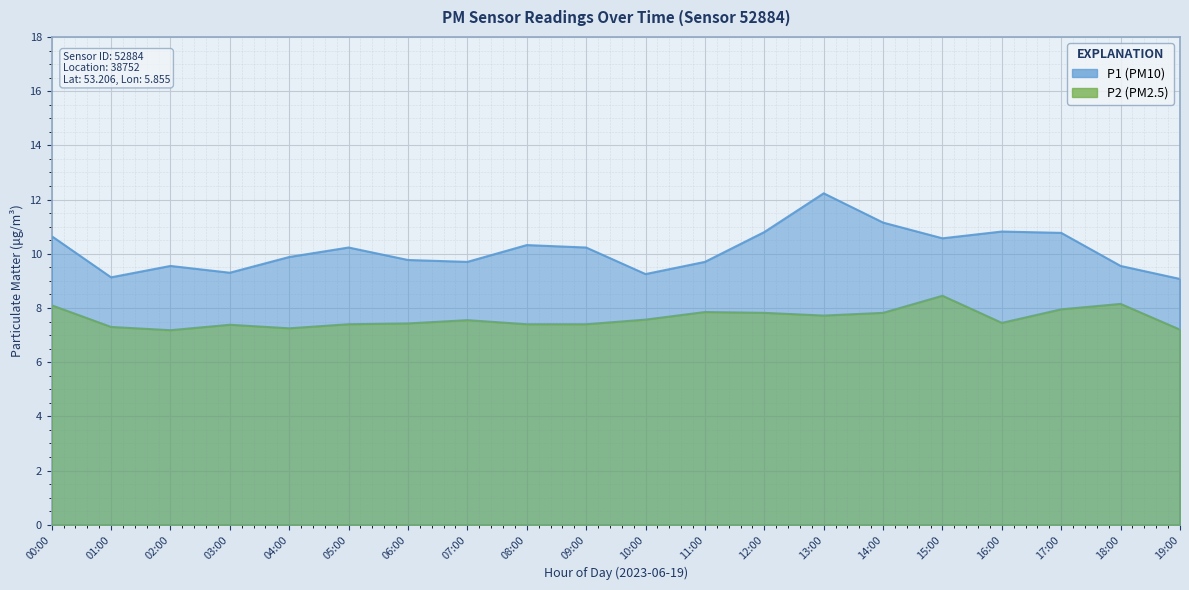

What is the difference between the maximum and second lowest values in the P2 series?

1.2